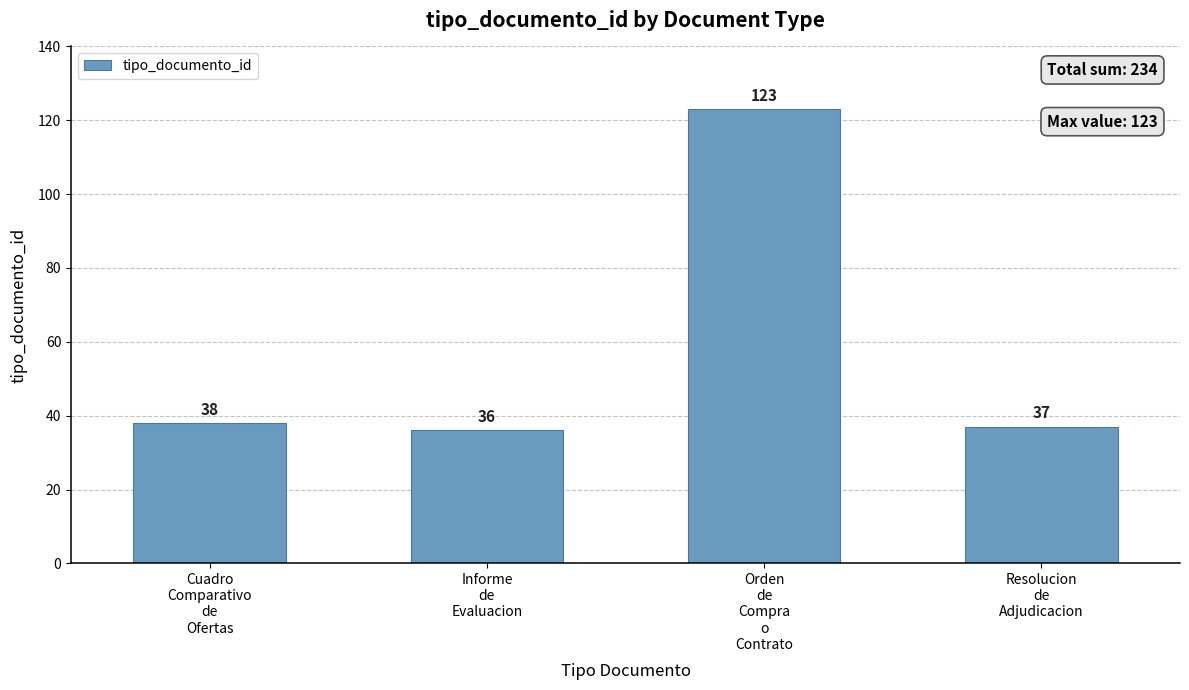

The value at Orden
de
Compra
o
Contrato is 76. True or false?

False